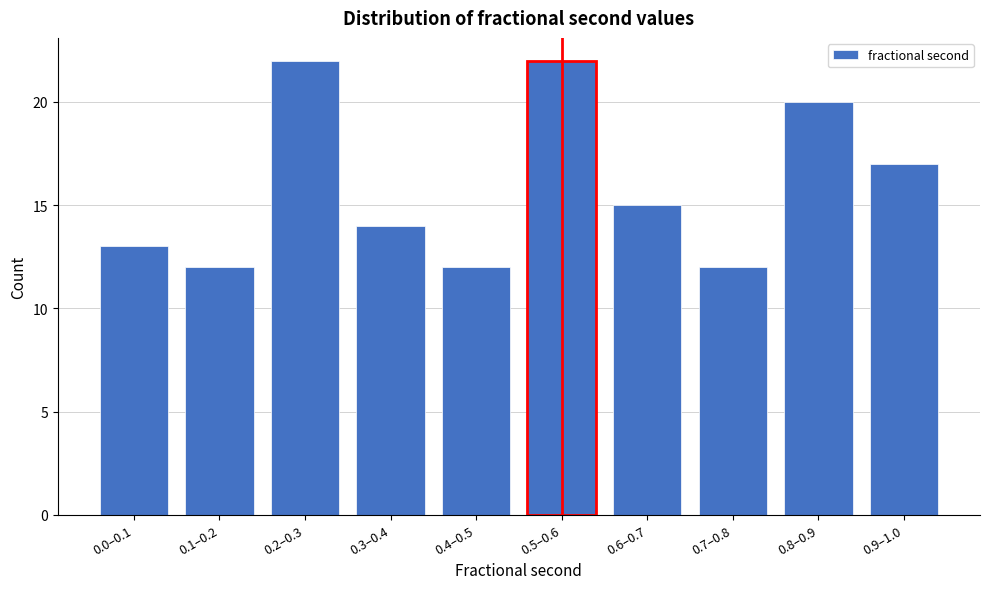

Reading left to right, list all the values displayed in this chart.

0.0–0.1=13	0.1–0.2=12	0.2–0.3=22	0.3–0.4=14	0.4–0.5=12	0.5–0.6=22	0.6–0.7=15	0.7–0.8=12	0.8–0.9=20	0.9–1.0=17